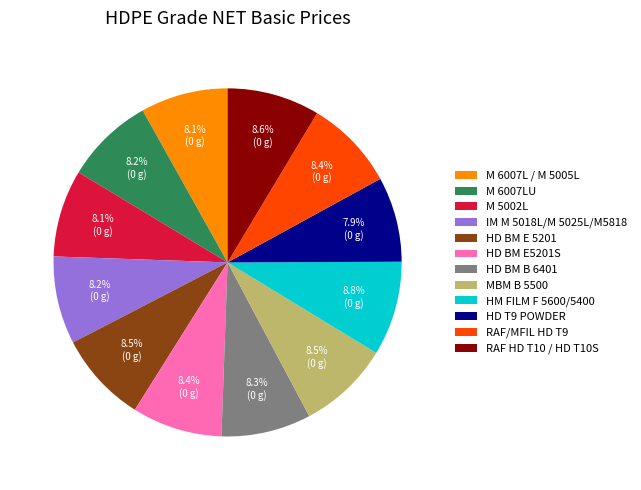

To the nearest percent, what is the average slice percentage?

8%